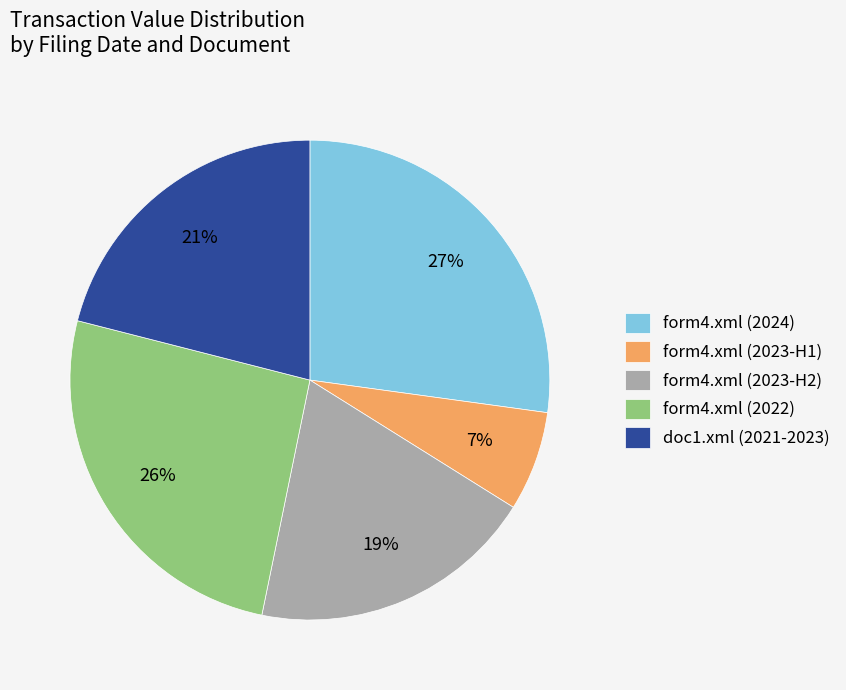

How many segments does this pie chart have?

5